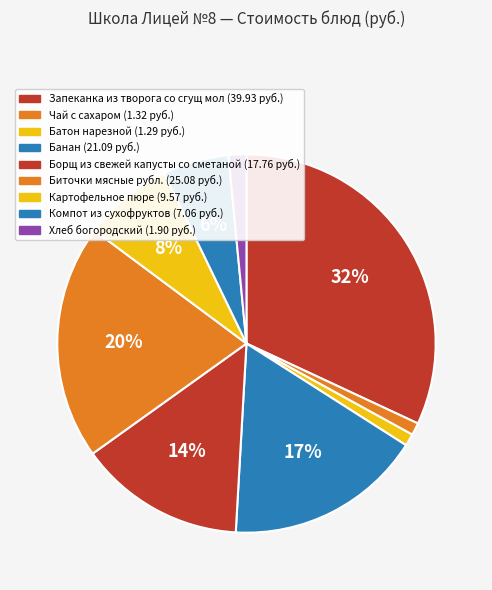

Is there a majority slice in this chart?

No